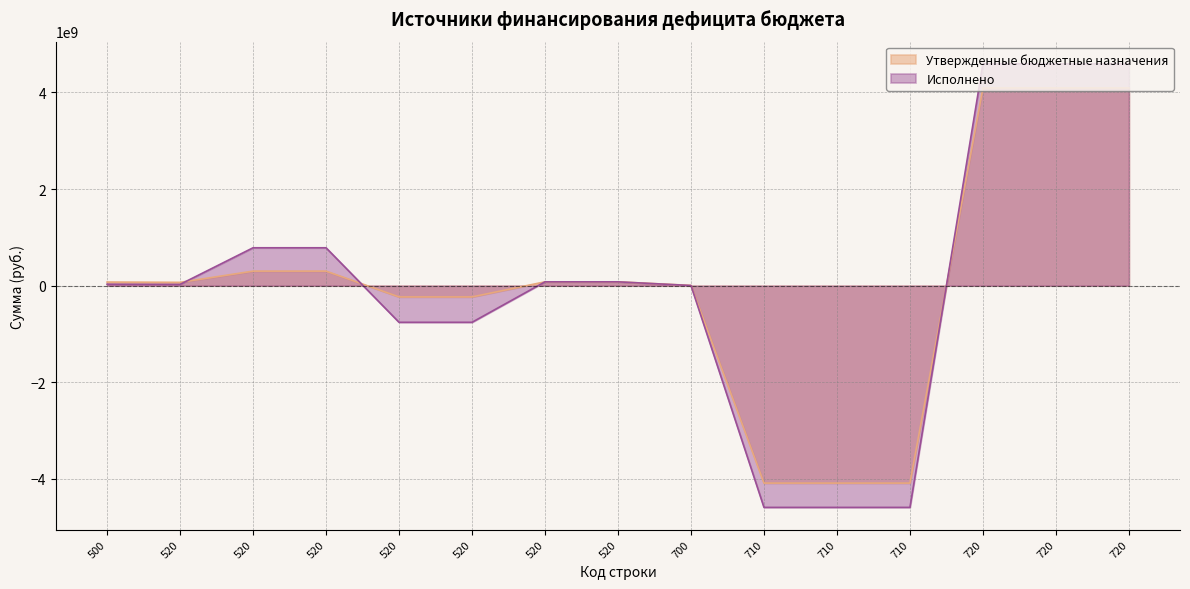

What is the difference between the maximum and minimum values in the Исполнено series?

9184057208.5